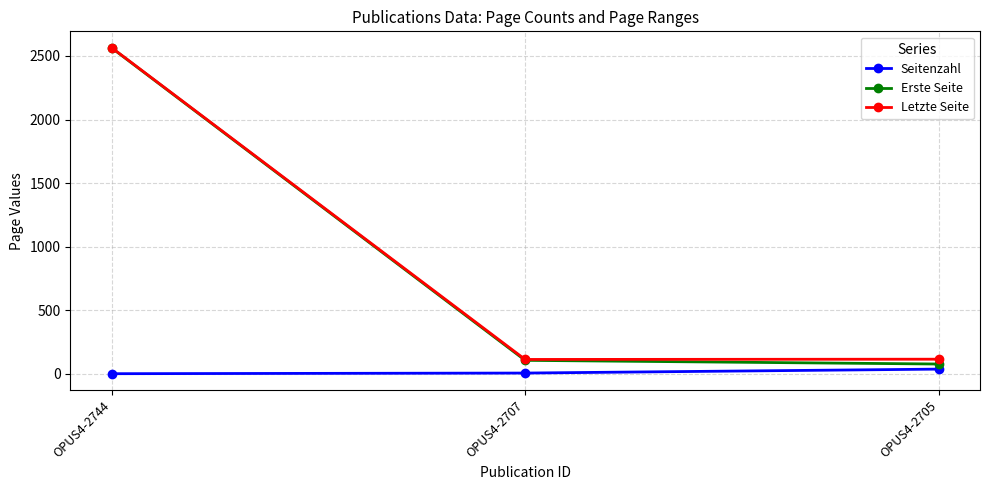

What is the approximate value of Erste Seite at OPUS4-2707?

107